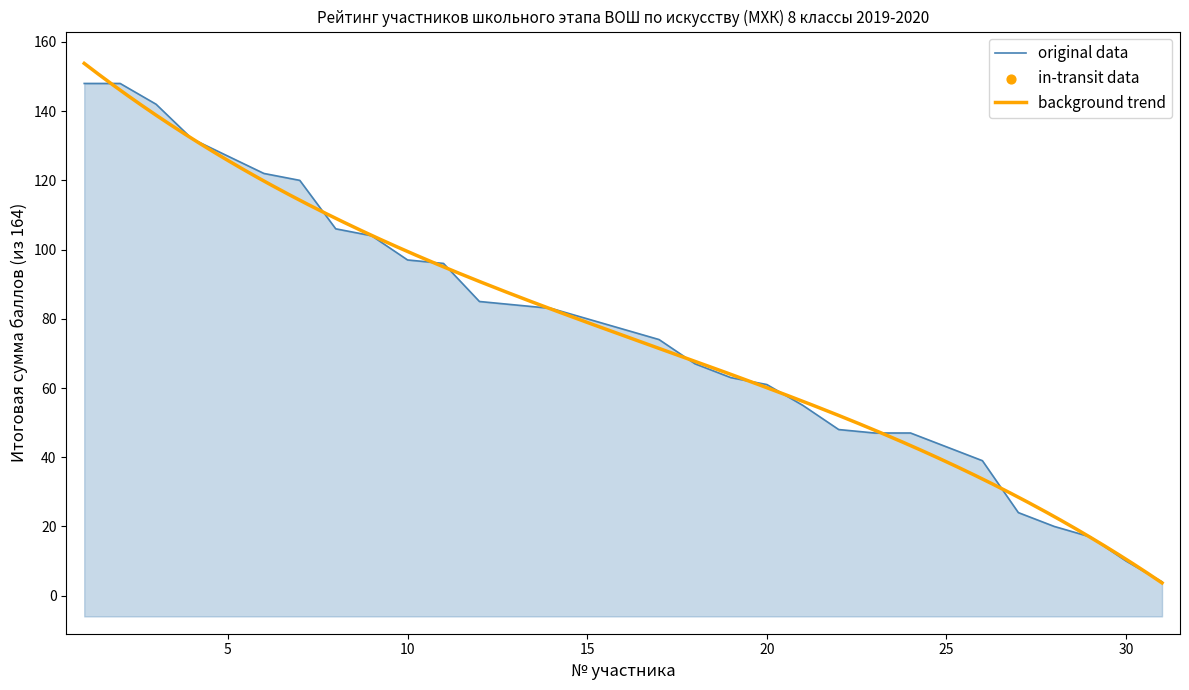

Approximately how many times larger is the value at 16 compared to 22?

1.6